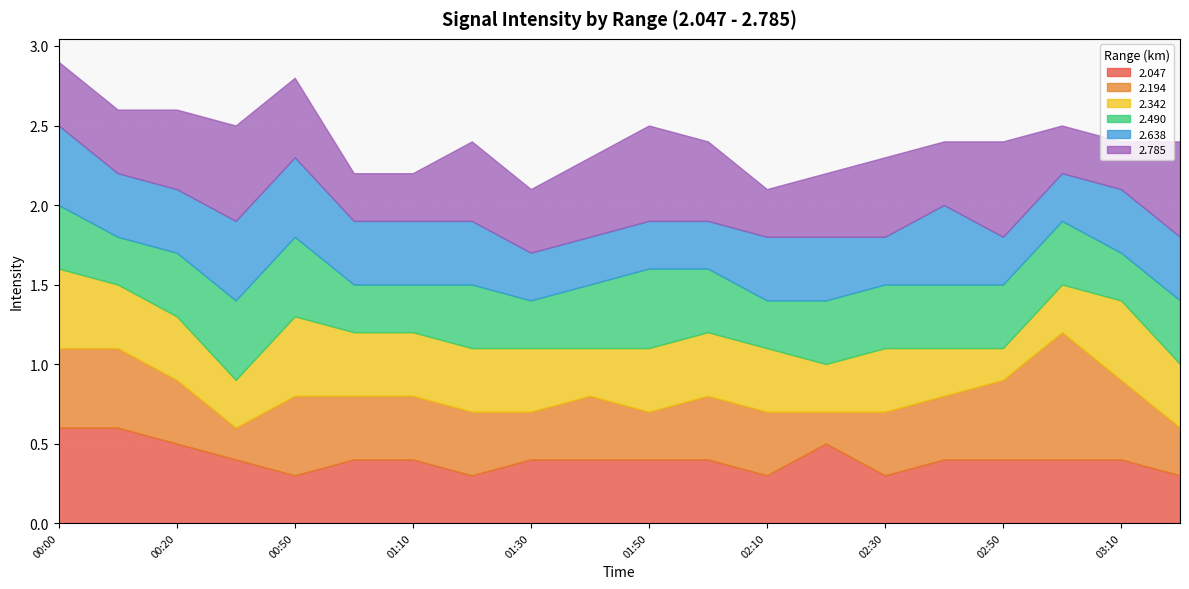

List the series in order of their peak value, highest first.

2.194, 2.047, 2.785, 2.342, 2.490, 2.638